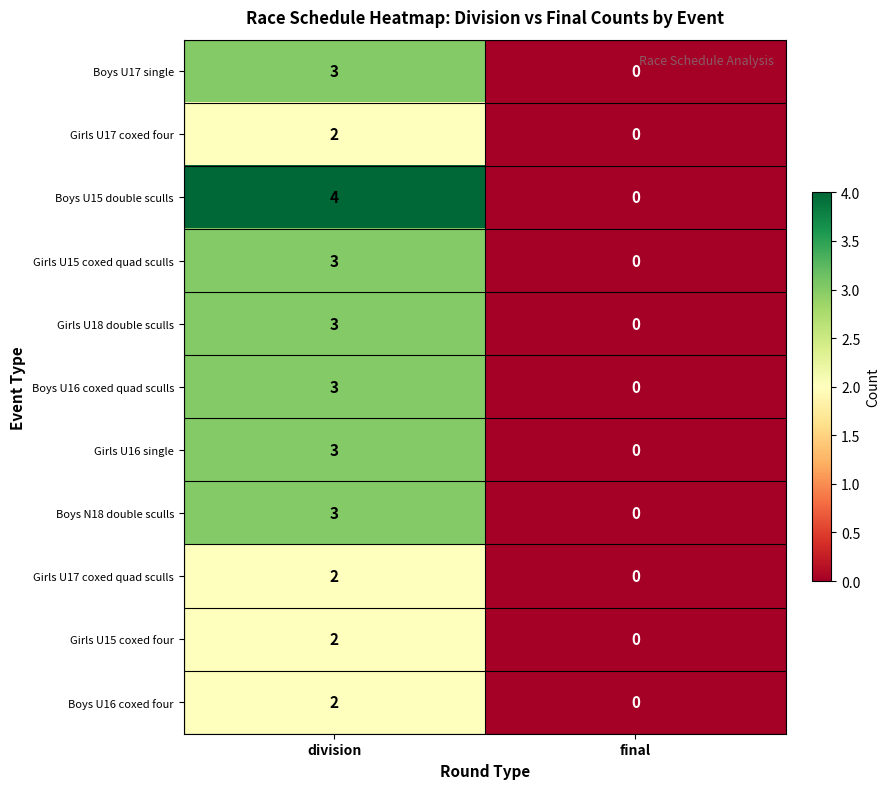

What is the sum of all Boys N18 double sculls values?

3